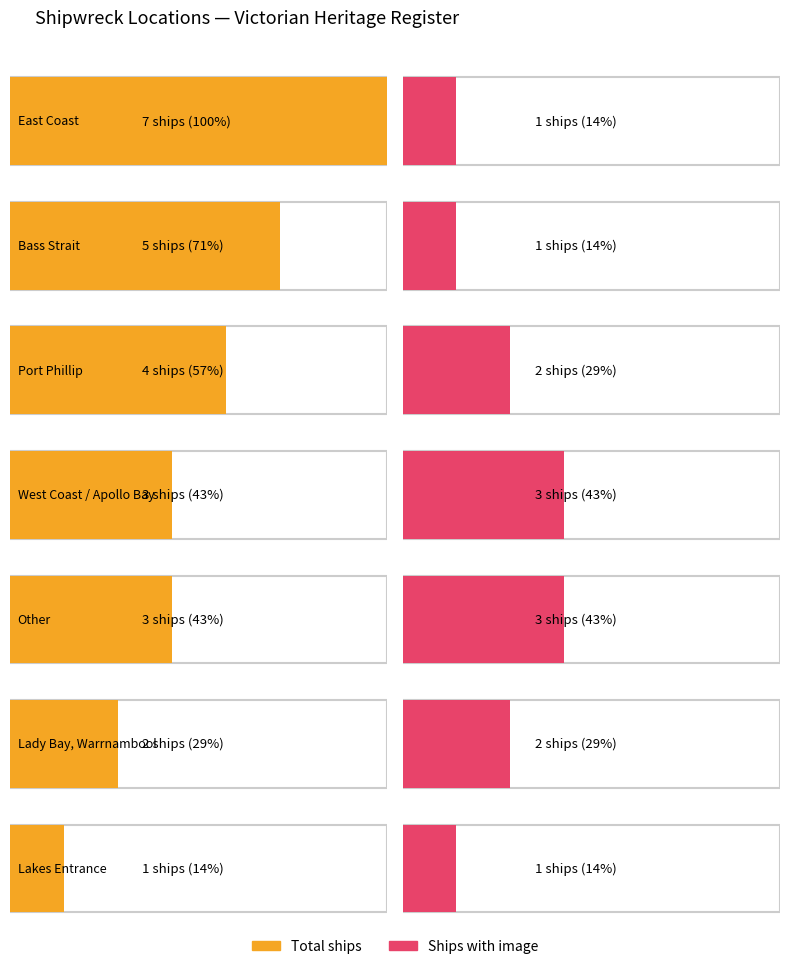

How many series are shown in this chart?

2